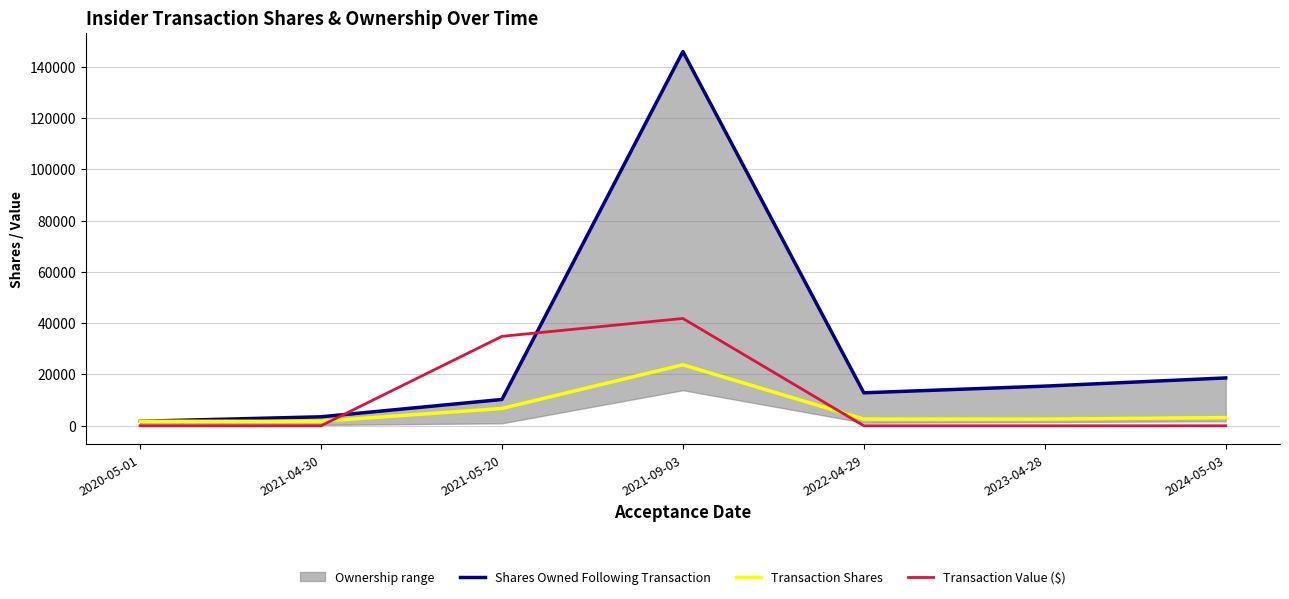

The value of Transaction Value ($) at 2023-04-28 is 0. True or false?

True